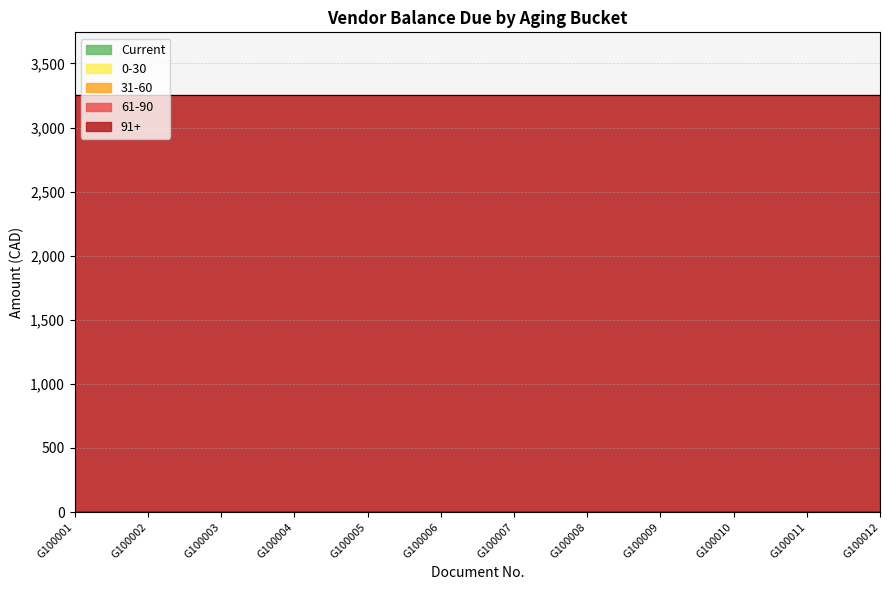

True or false: 31-60 and 91+ cross at least once.

False